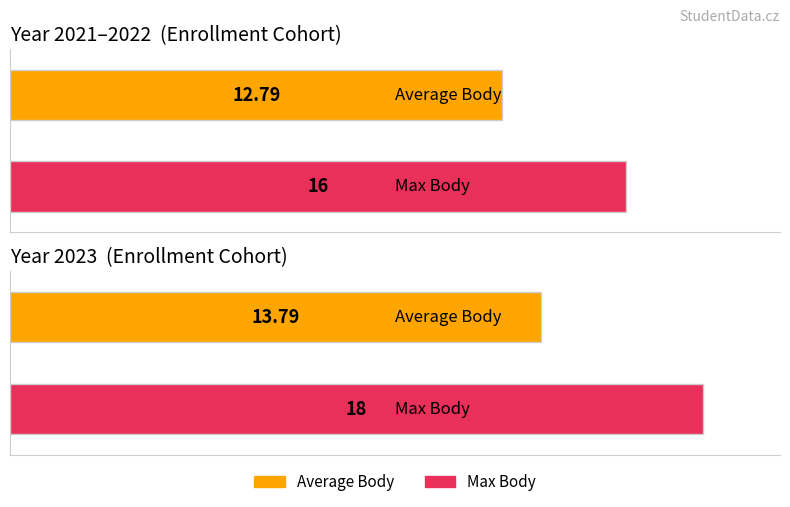

Does the chart contain any negative values?

No